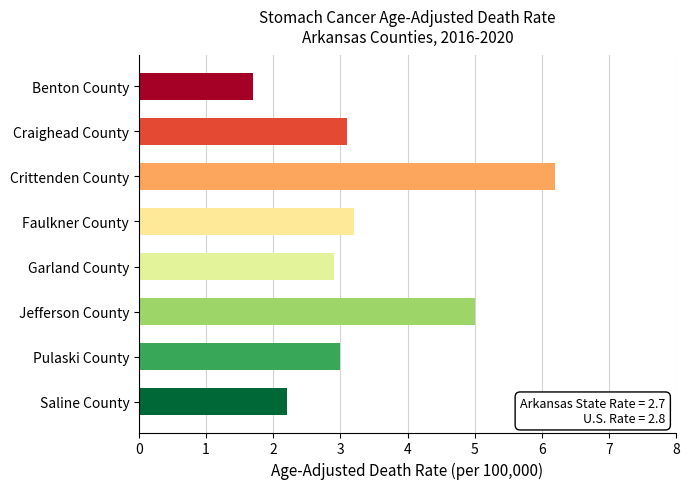

What is the difference between the second highest and second lowest values?

2.8